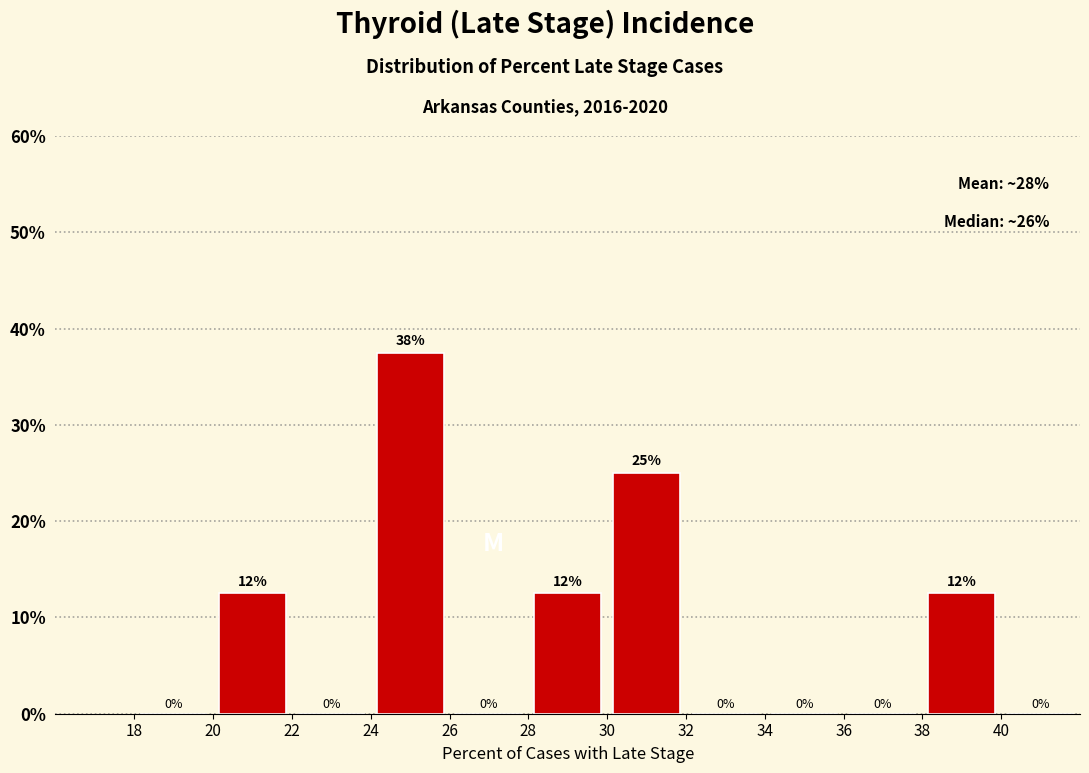

Which range on the x-axis has the tallest bar?

24 to 26